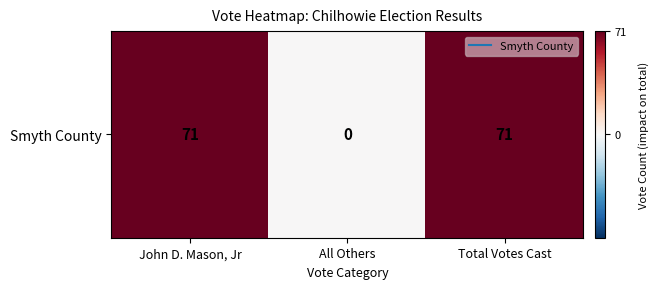

How many values are above zero?

2